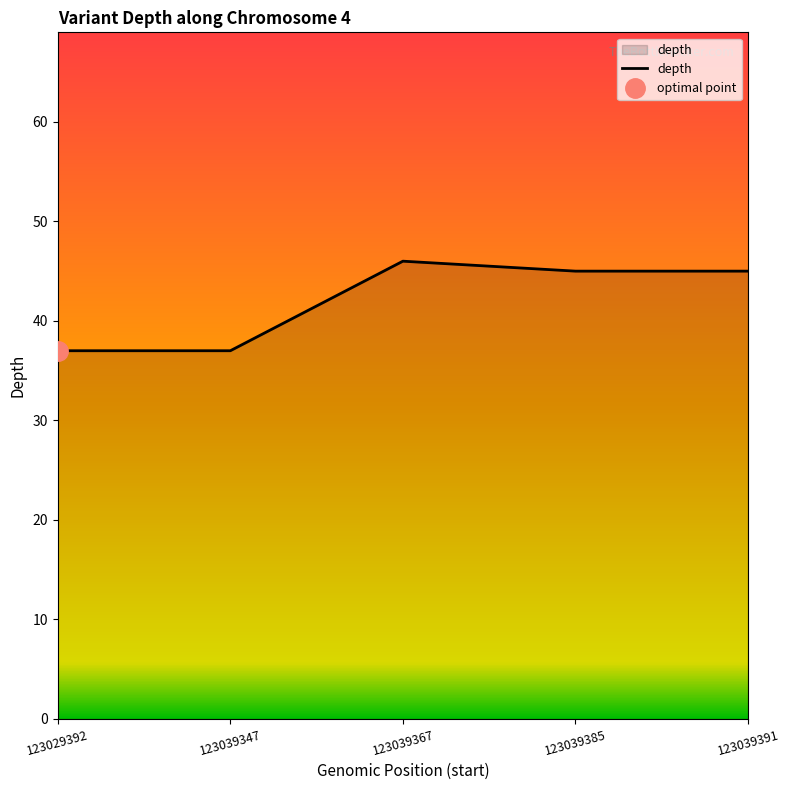

What is the change in value from 123029392 to 123039391?

+8